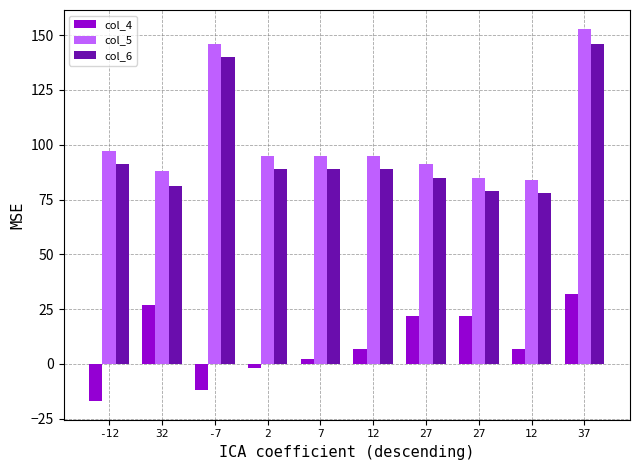

Is the value of col_5 at -12 greater than the value of col_6 at -12?

Yes